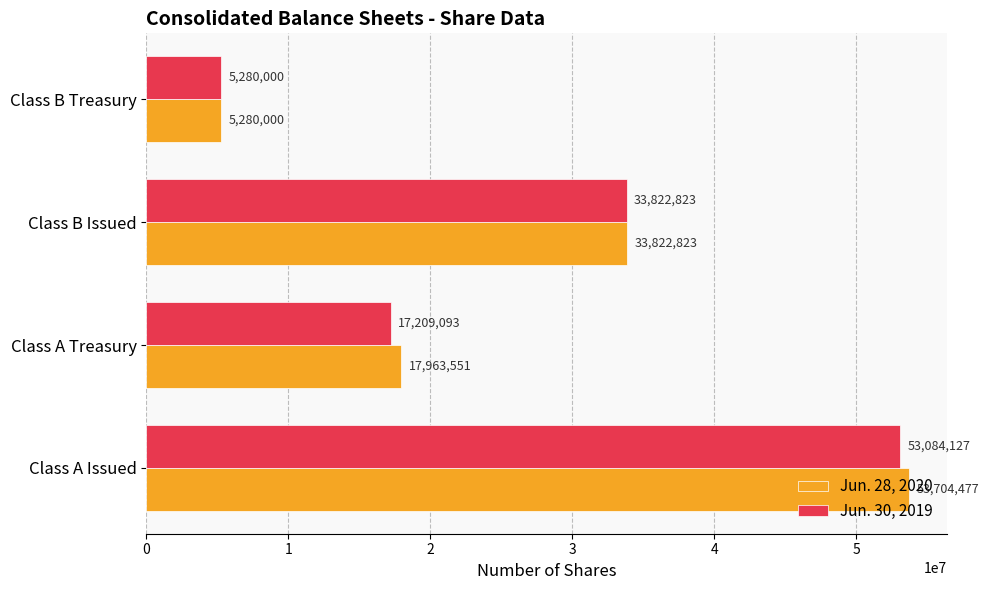

List the series in order of their peak value, lowest first.

Jun. 30, 2019, Jun. 28, 2020